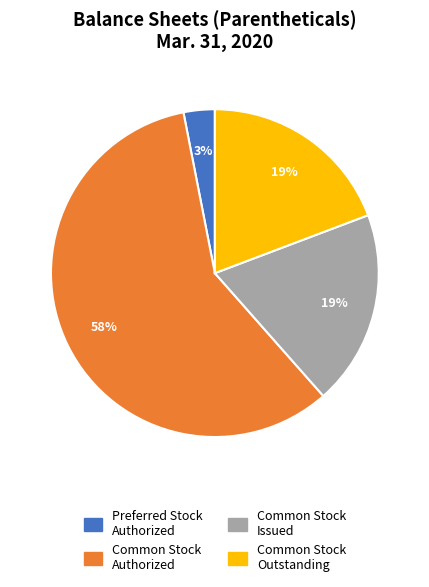

Do Common Stock Outstanding and Common Stock Authorized together represent more than half of the pie?

Yes